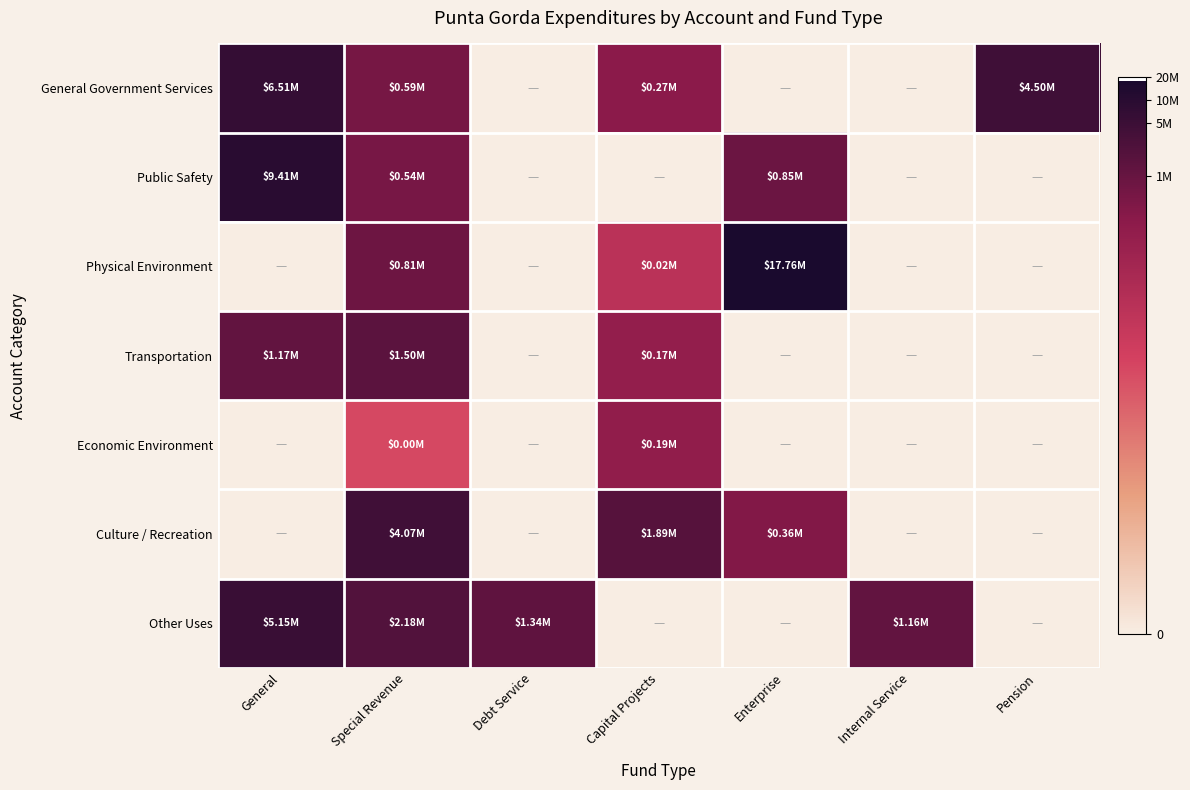

At which category is the sum across all series the highest?

Special Revenue